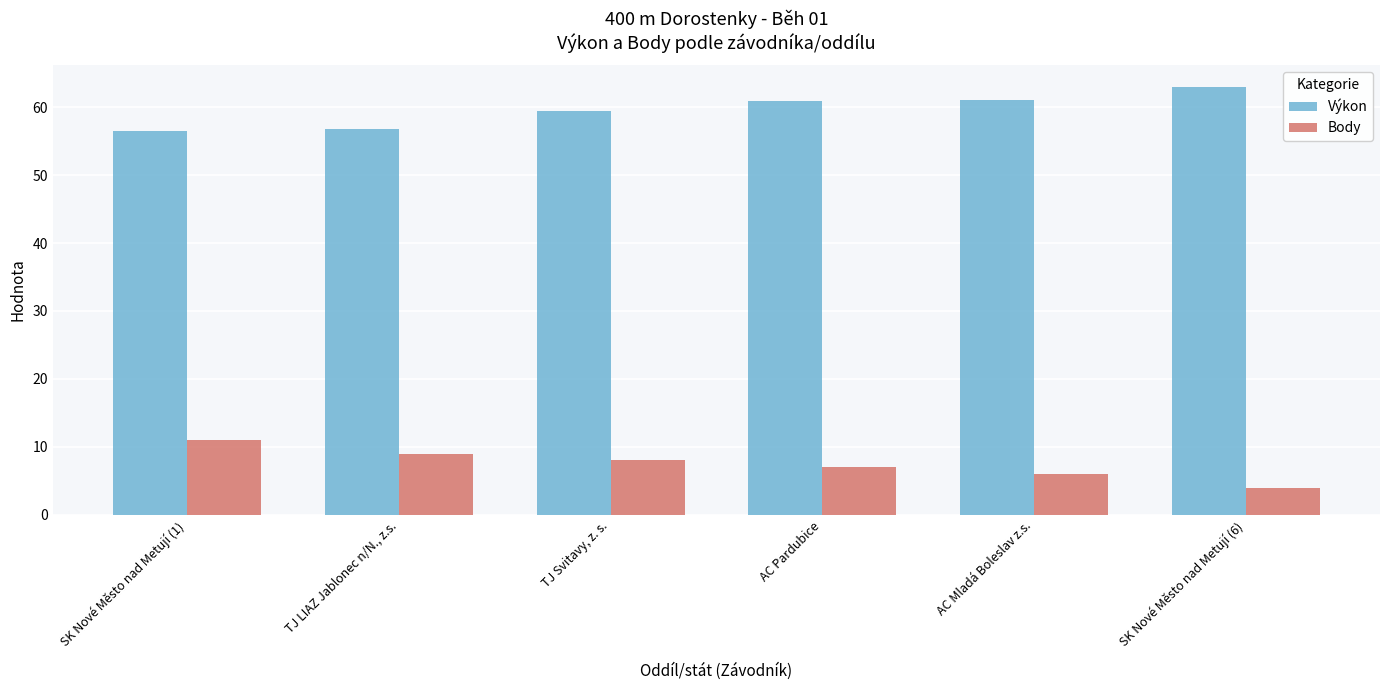

What is the minimum value shown in the chart?

4.0